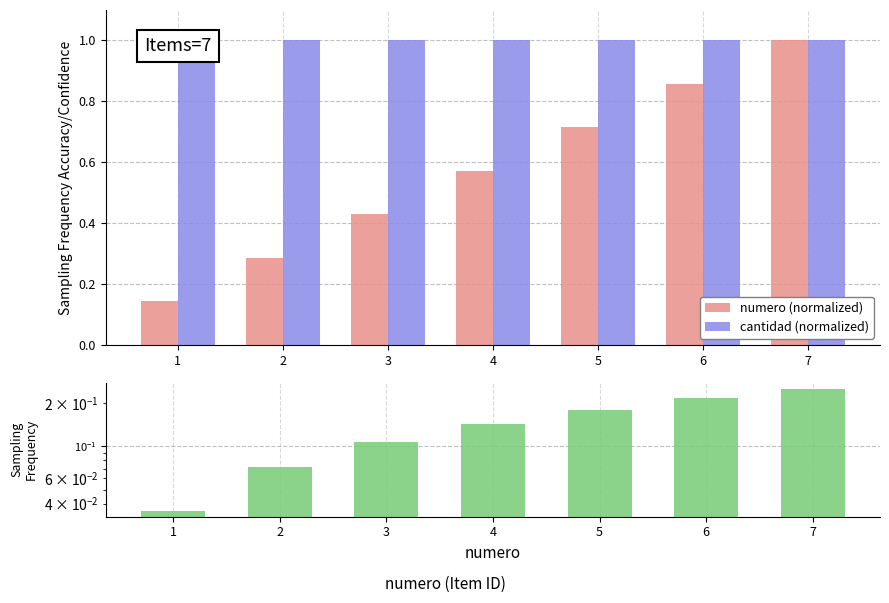

What is the sum of the numero (normalized) values at 7 and 4?

1.6